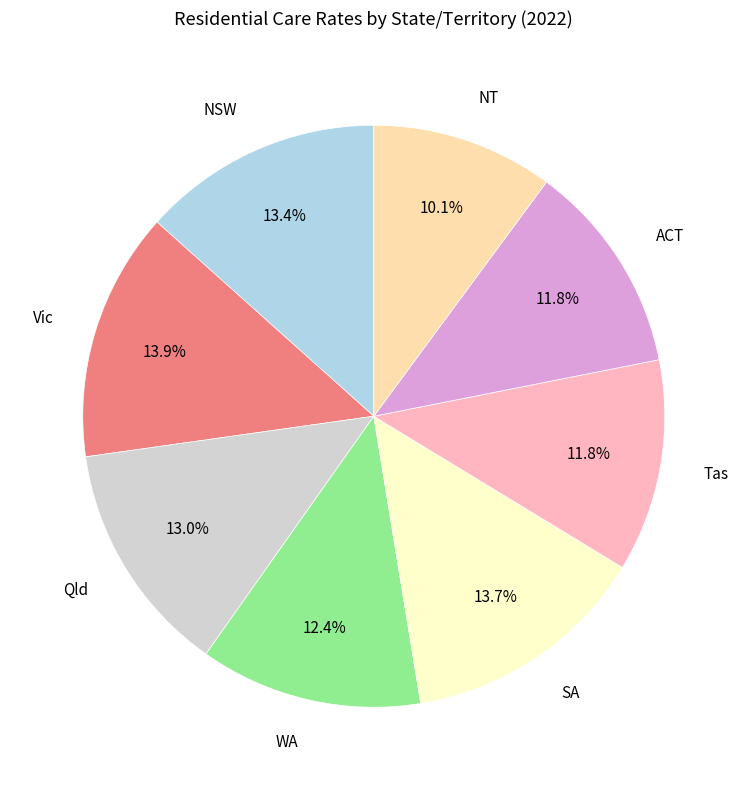

The Qld slice represents 13% of the pie. True or false?

True